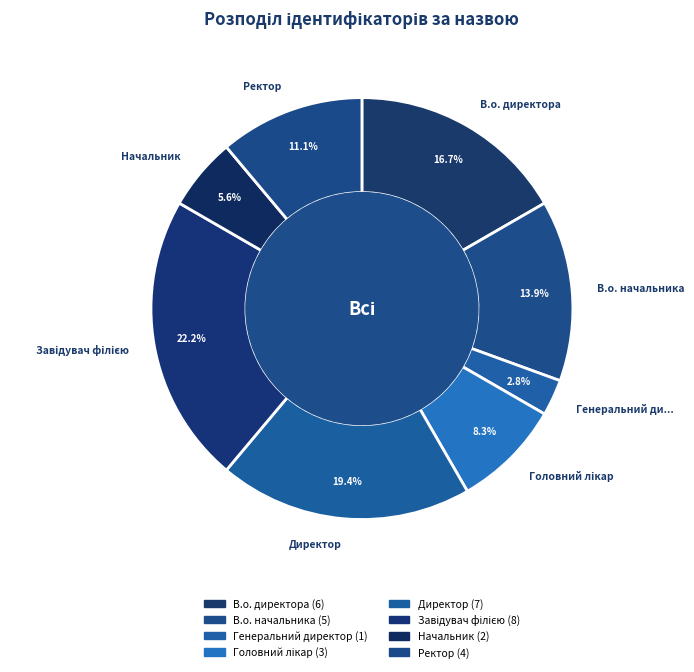

Is Начальник the majority of the pie?

No